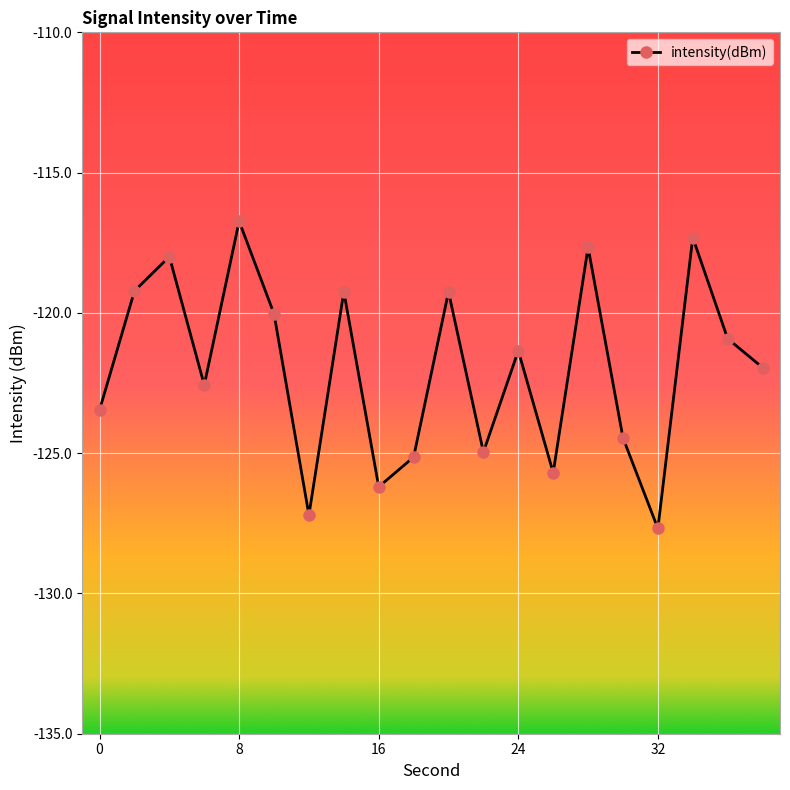

How many interior local valleys (lower than both neighbors) does the data have?

6